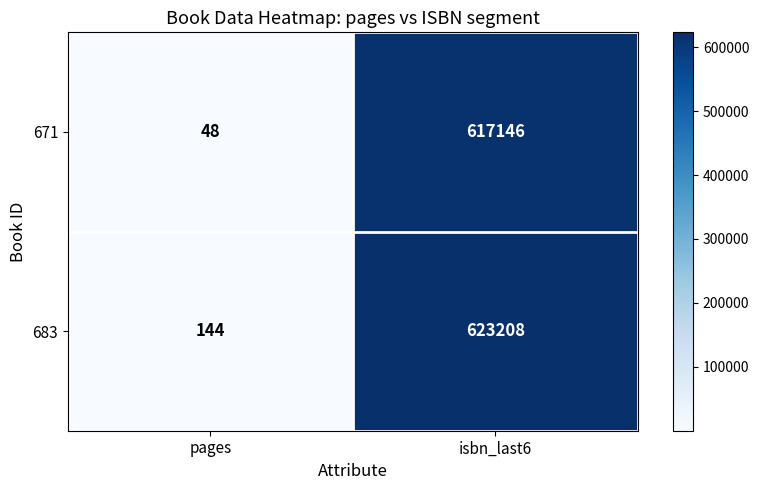

At how many categories does at least one series exceed 468504?

1